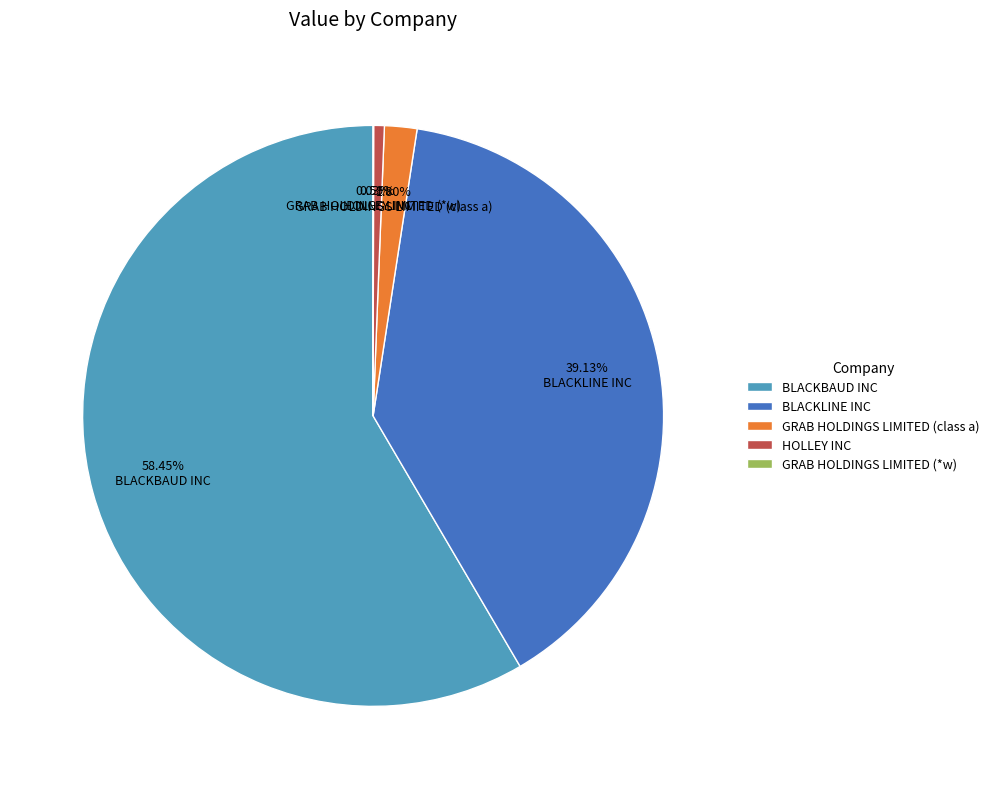

What is the largest slice in the pie chart?

BLACKBAUD INC